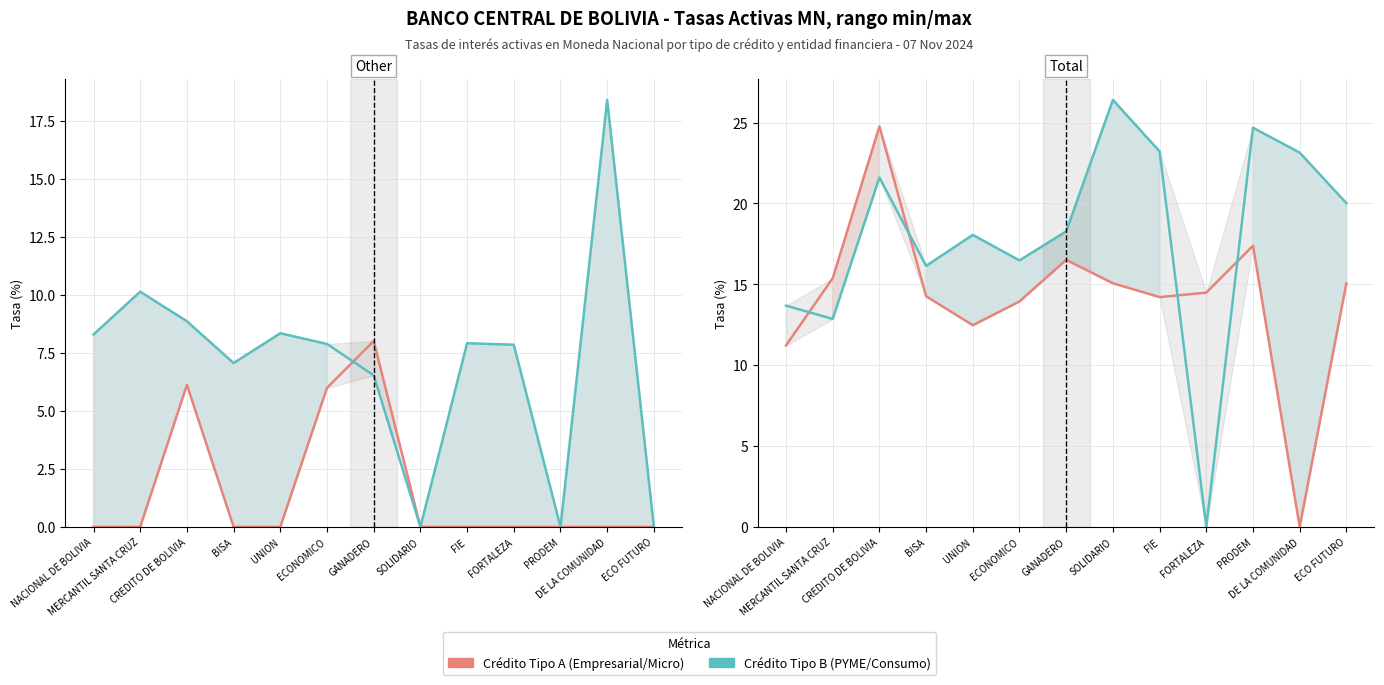

Between NACIONAL DE BOLIVIA and BISA, which series saw the biggest shift?

Micro-crédito MN